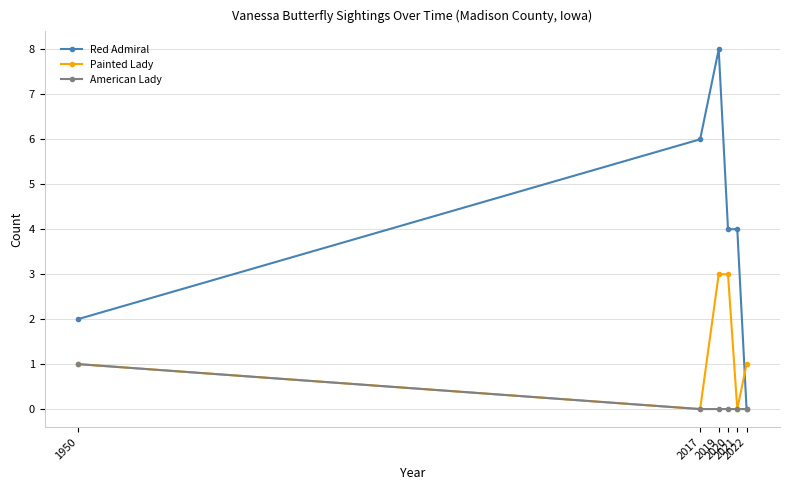

List the series in order of their peak value, highest first.

Red Admiral, Painted Lady, American Lady